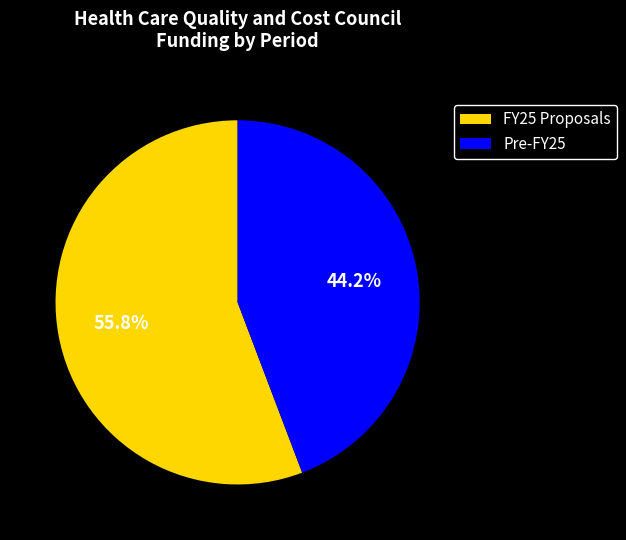

What is the ratio of the value at Pre-FY25 to the value at FY25 Proposals?

0.8